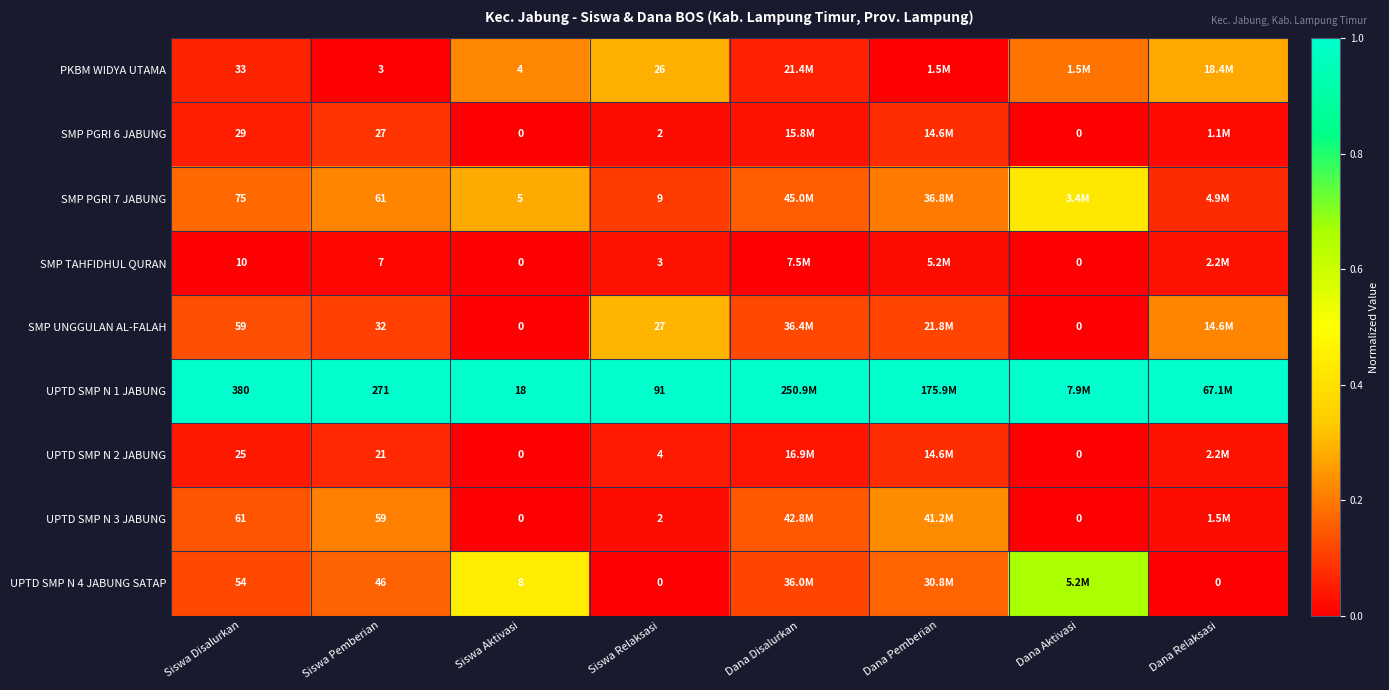

Is the value of UPTD SMP N 2 JABUNG at Siswa Disalurkan greater than the value of SMP UNGGULAN AL-FALAH at Dana Aktivasi?

Yes